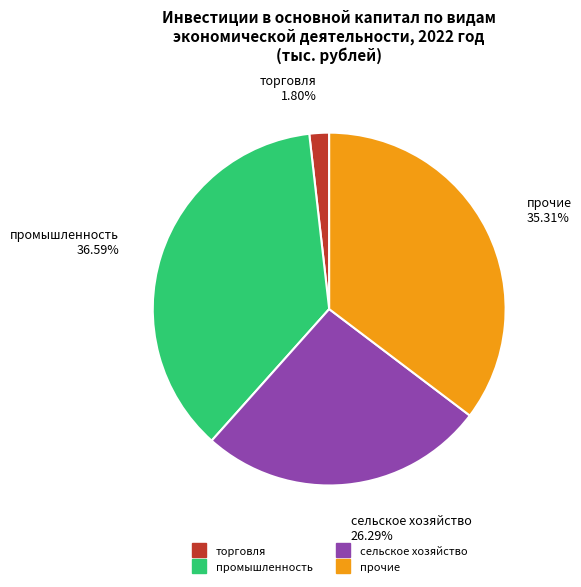

Combined, what portion of the pie is сельское хозяйство and промышленность?

62.9%